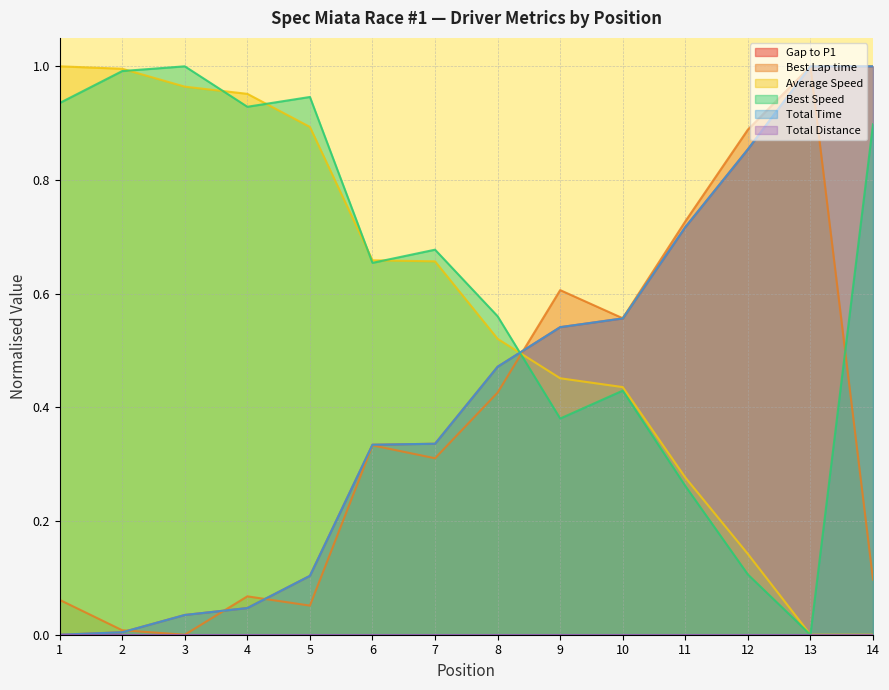

What is the sum of the Gap to P1 values at 3 and 5?

0.1